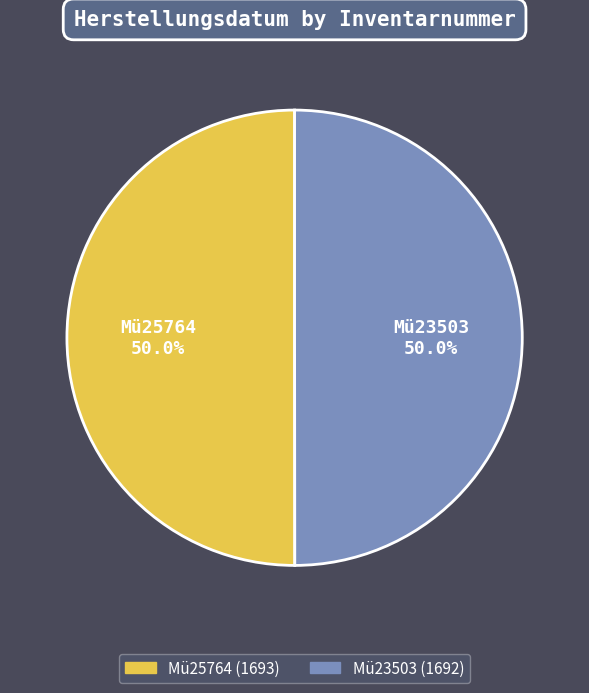

How many segments does this pie chart have?

2